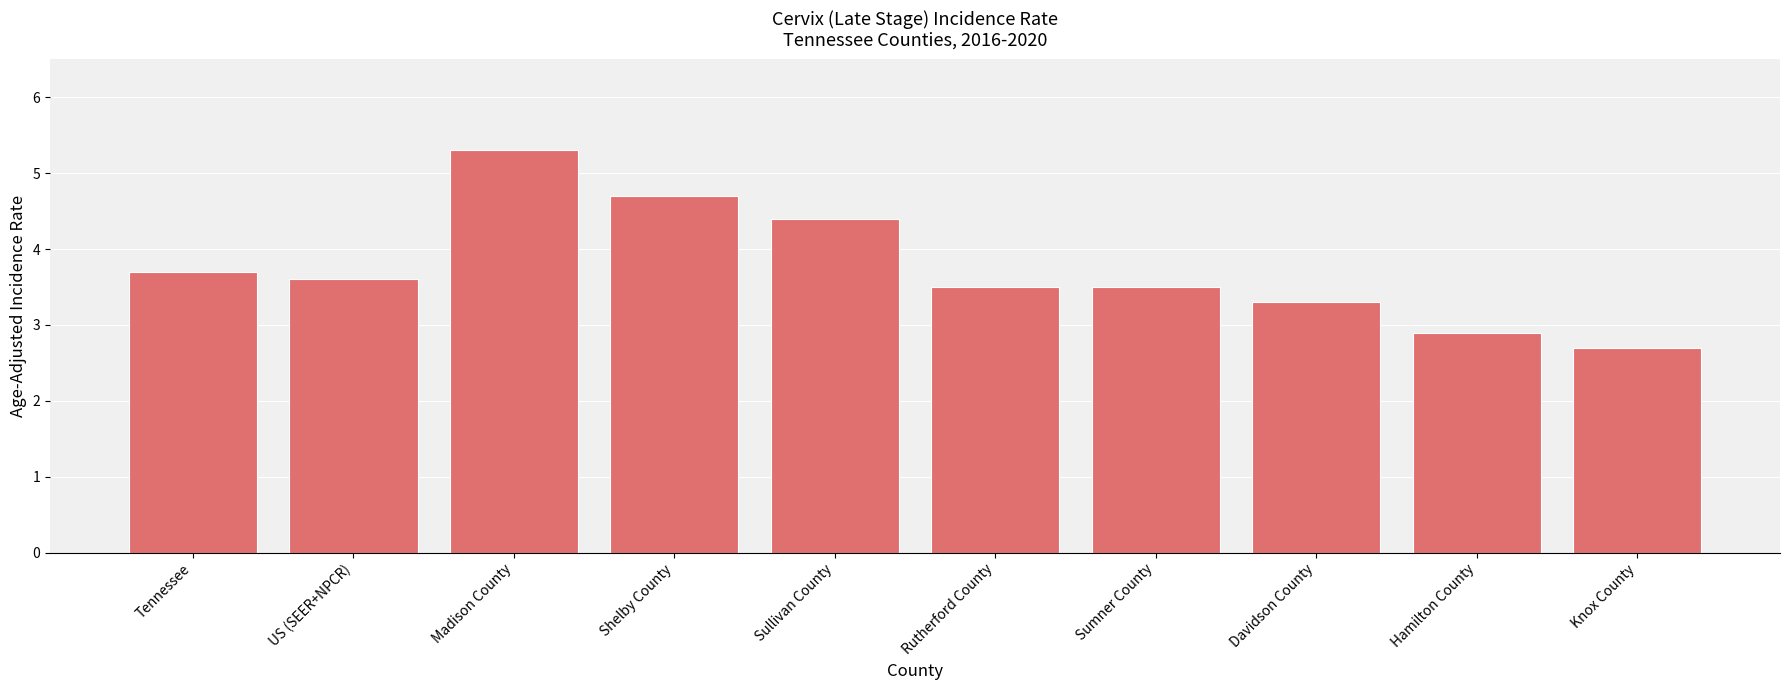

What is the smallest value displayed?

2.7